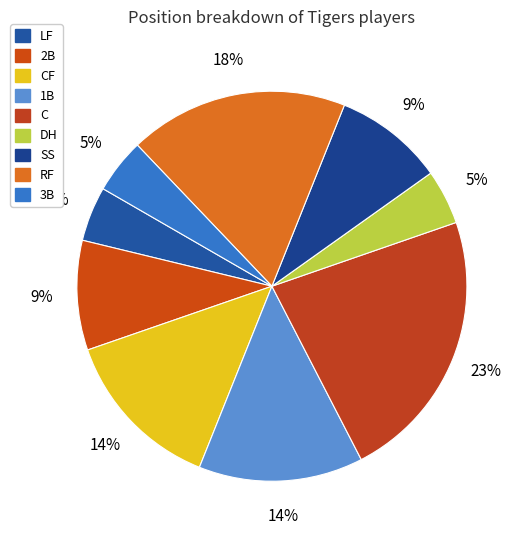

Count the number of slices in the pie.

9